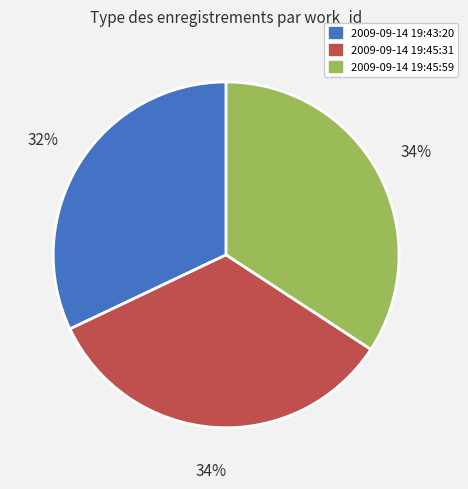

Is there any slice that represents more than half of the pie?

No